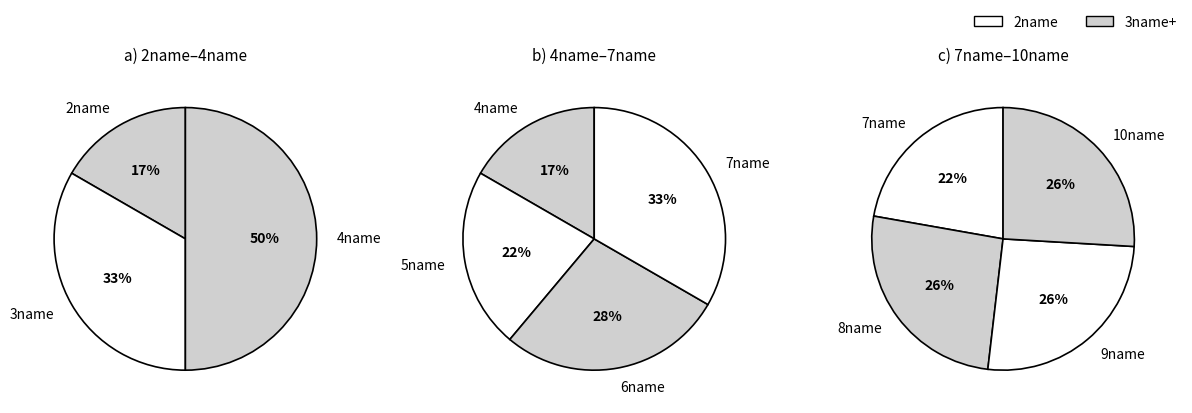

The 5name slice represents 19% of the pie. True or false?

False